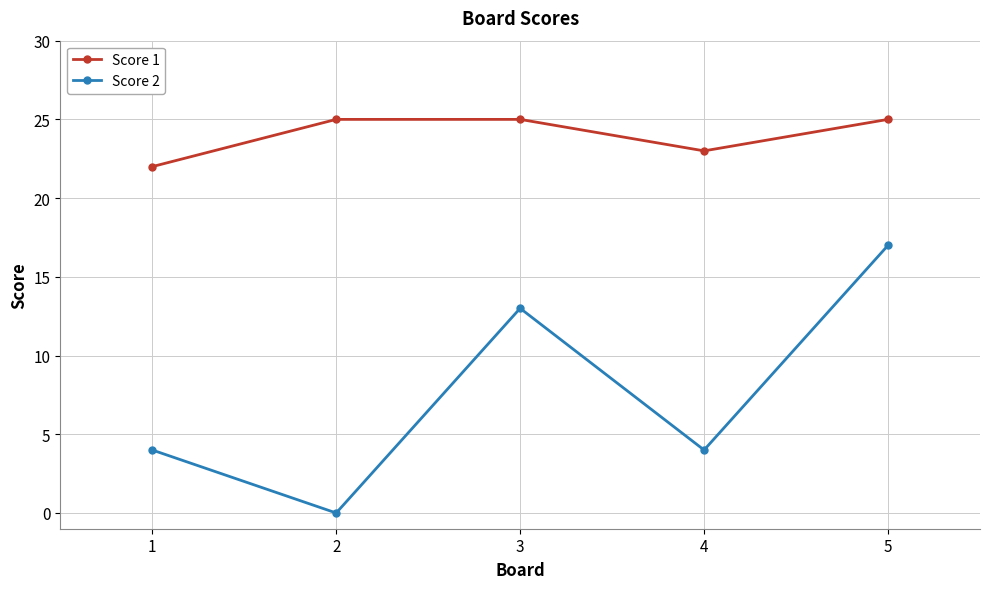

At which category is the sum across all series the highest?

5